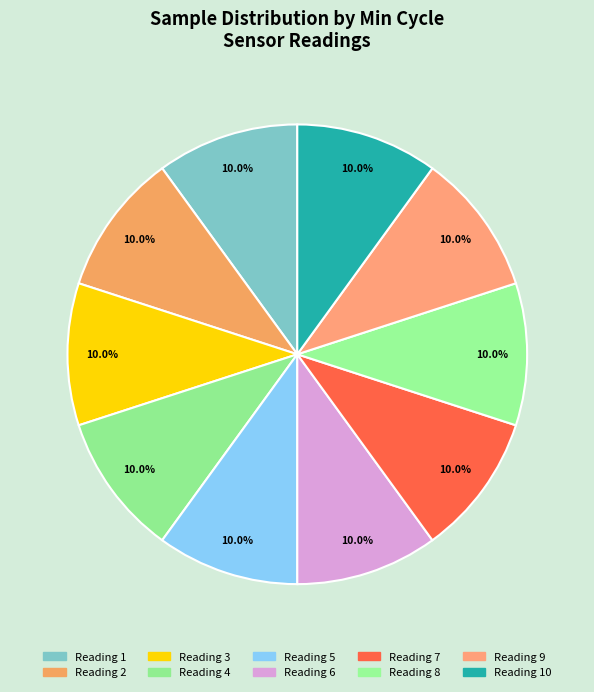

Count the number of slices in the pie.

10